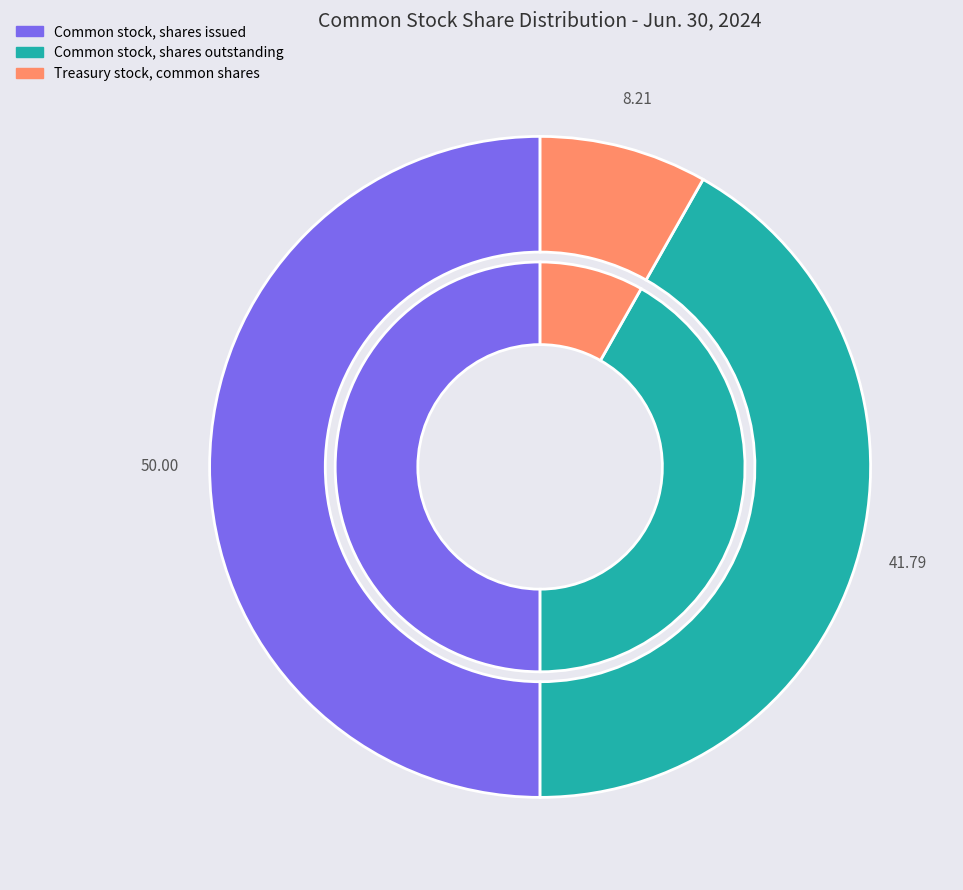

To the nearest percent, what portion does Treasury stock, common shares represent?

8%